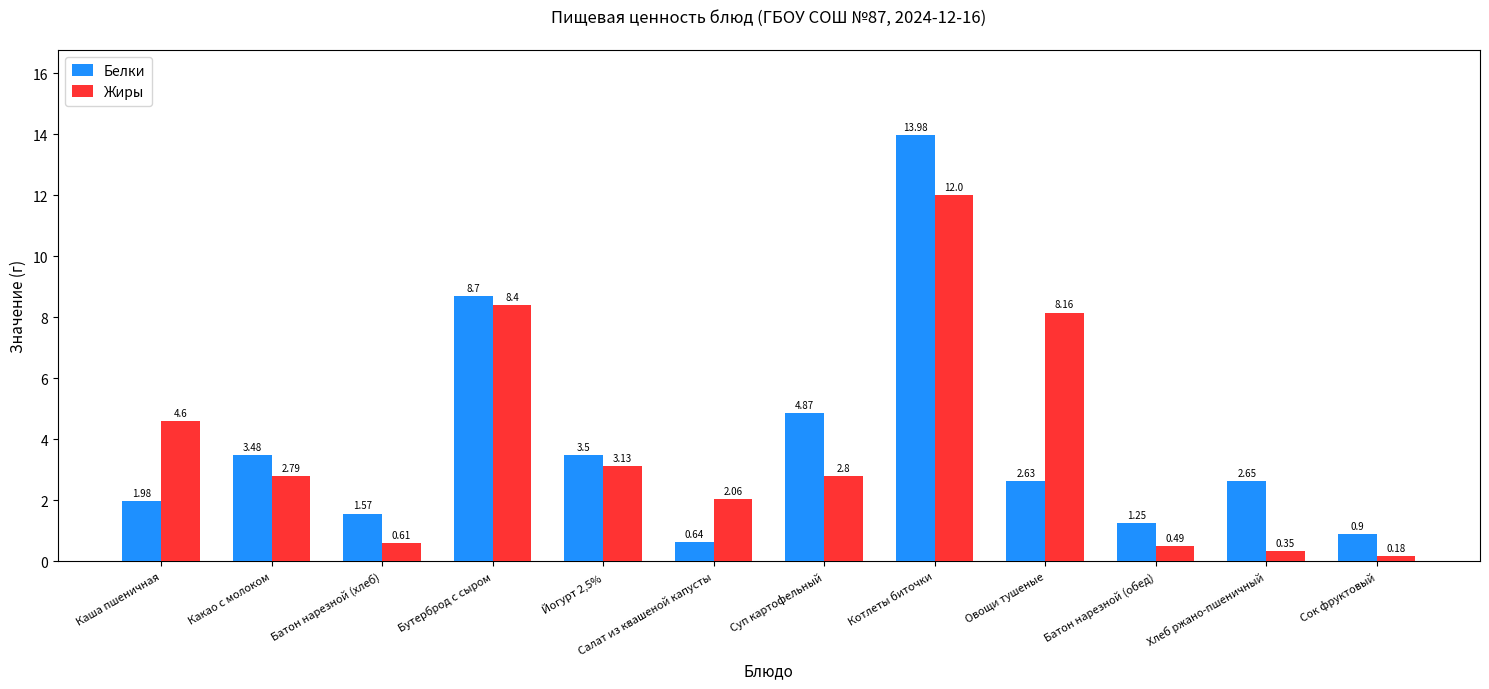

List the series in order of their overall mean, highest first.

Белки, Жиры